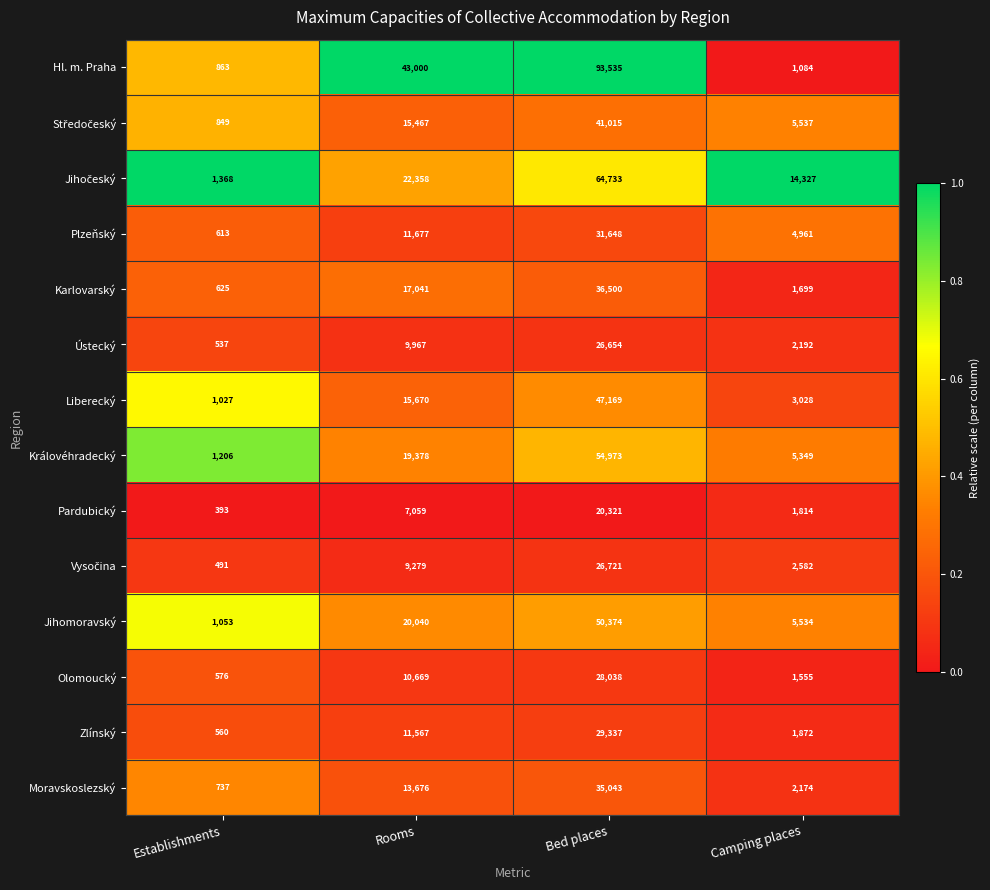

Is it true that Královéhradecký equals 7316 at Camping places?

False